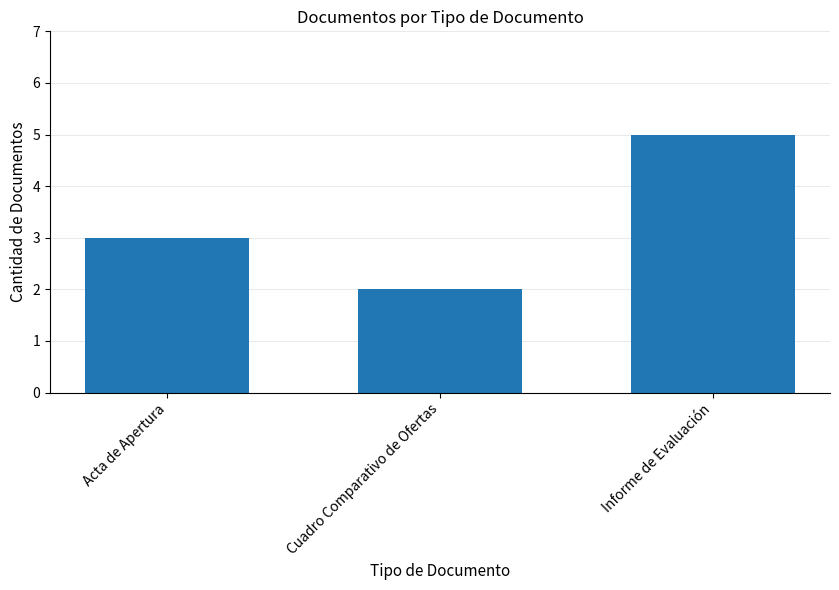

How many values are below 3?

1